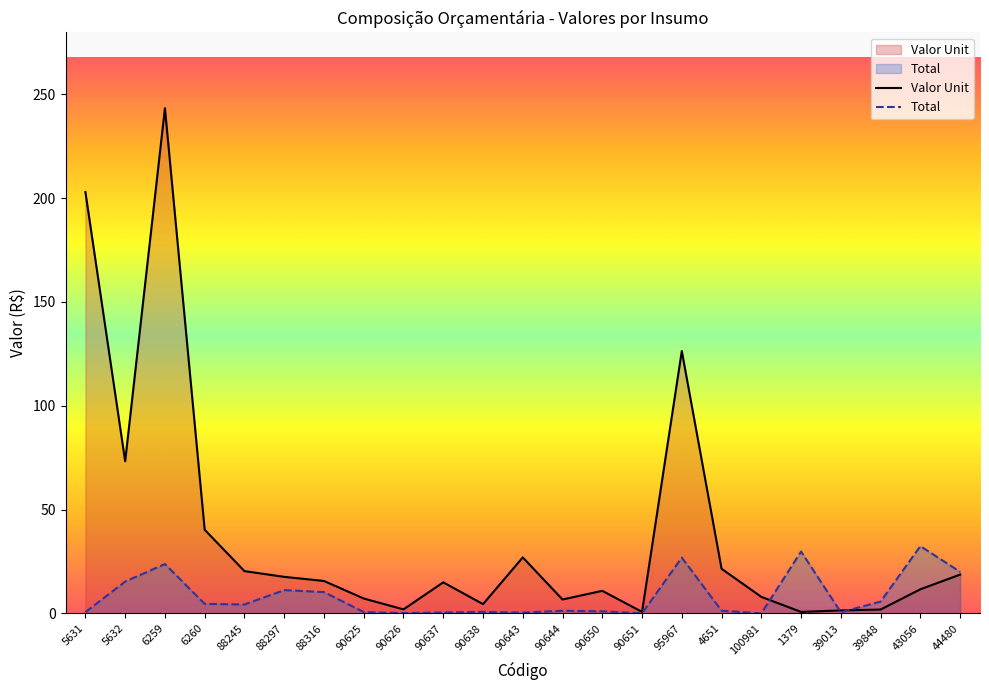

What is the label of the 11th point from the right?

90644